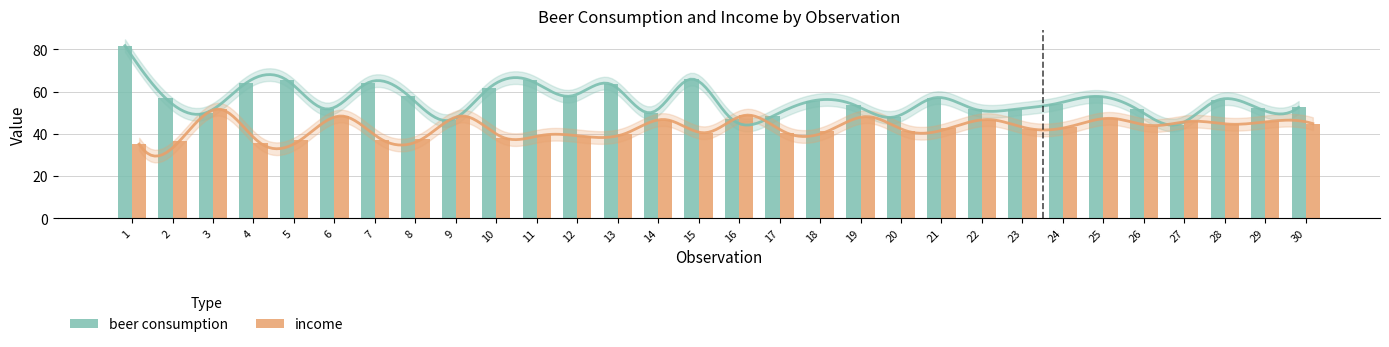

List the series in order of their peak value, highest first.

beer consumption, income